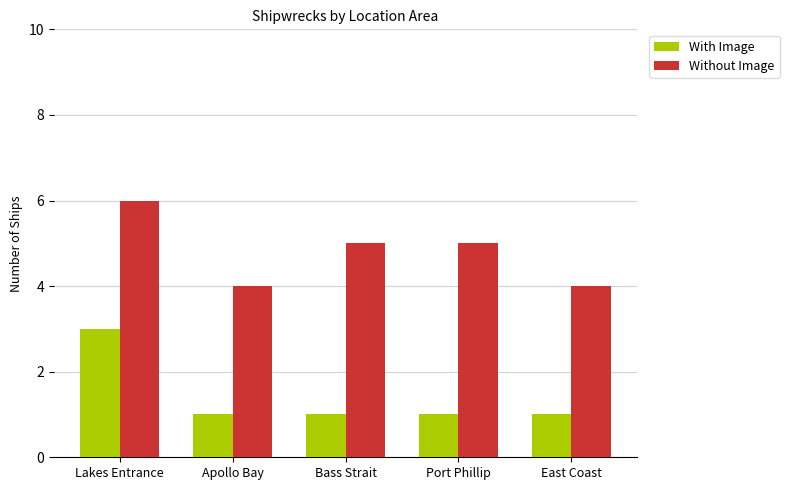

What is the sum of all With Image values?

7